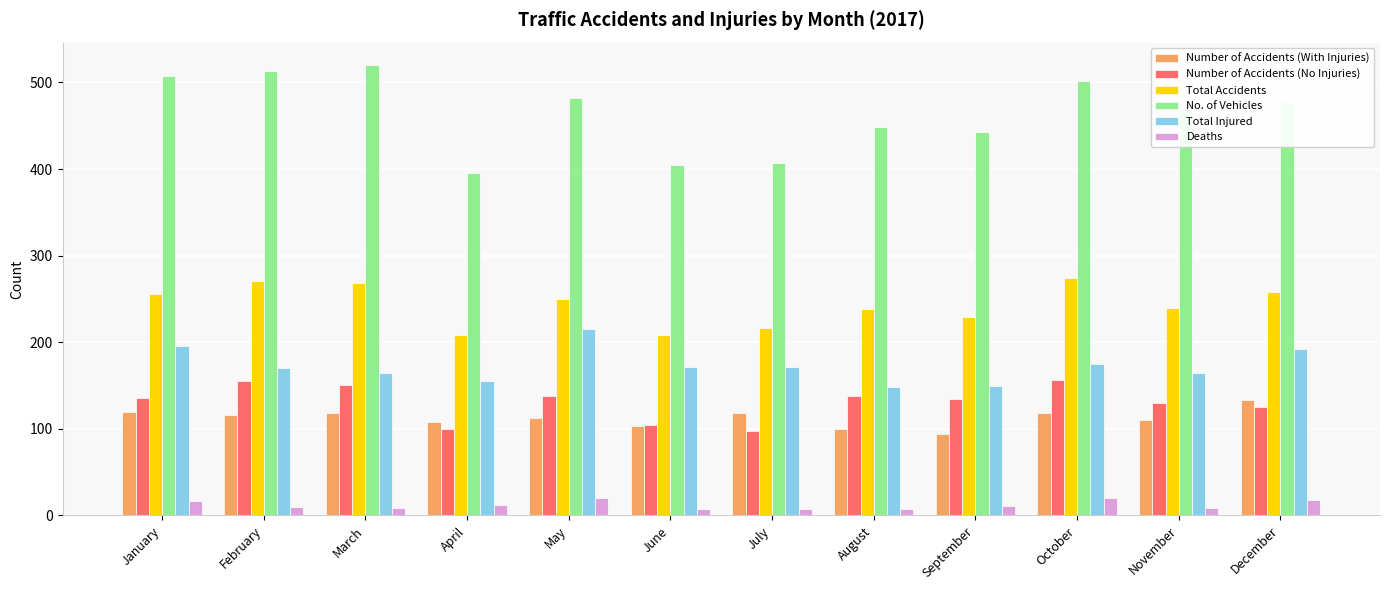

What is the sum of all No. of Vehicles values?

5574